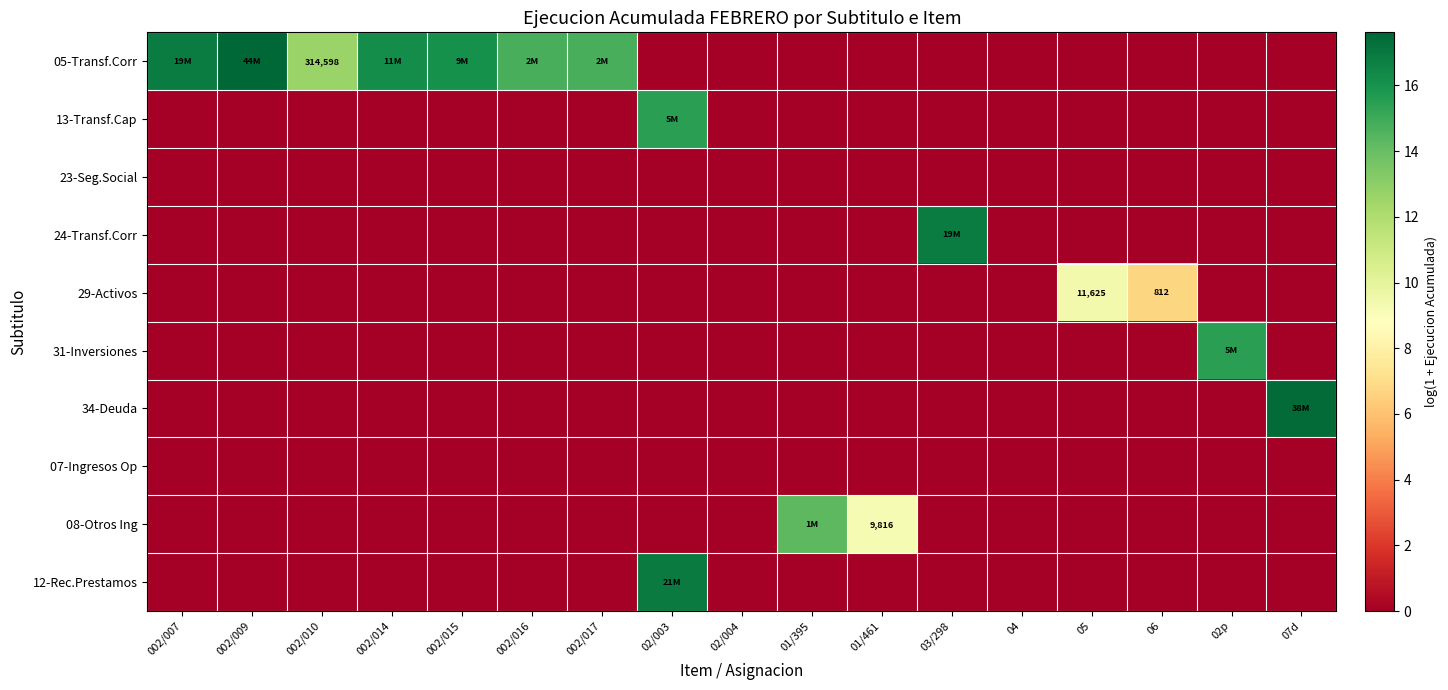

How many positive values does the 24-Transf.Corr series have?

1